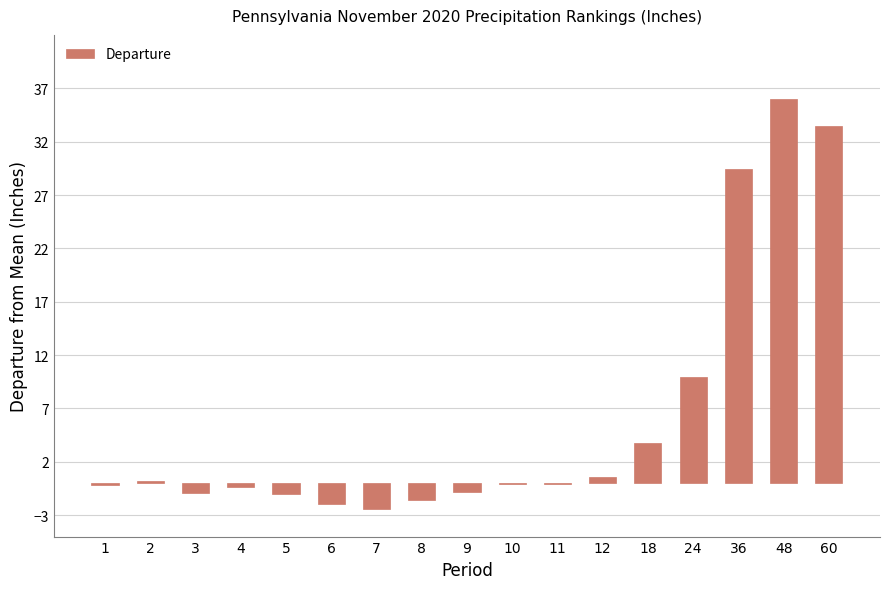

How many data points does each series have?

17